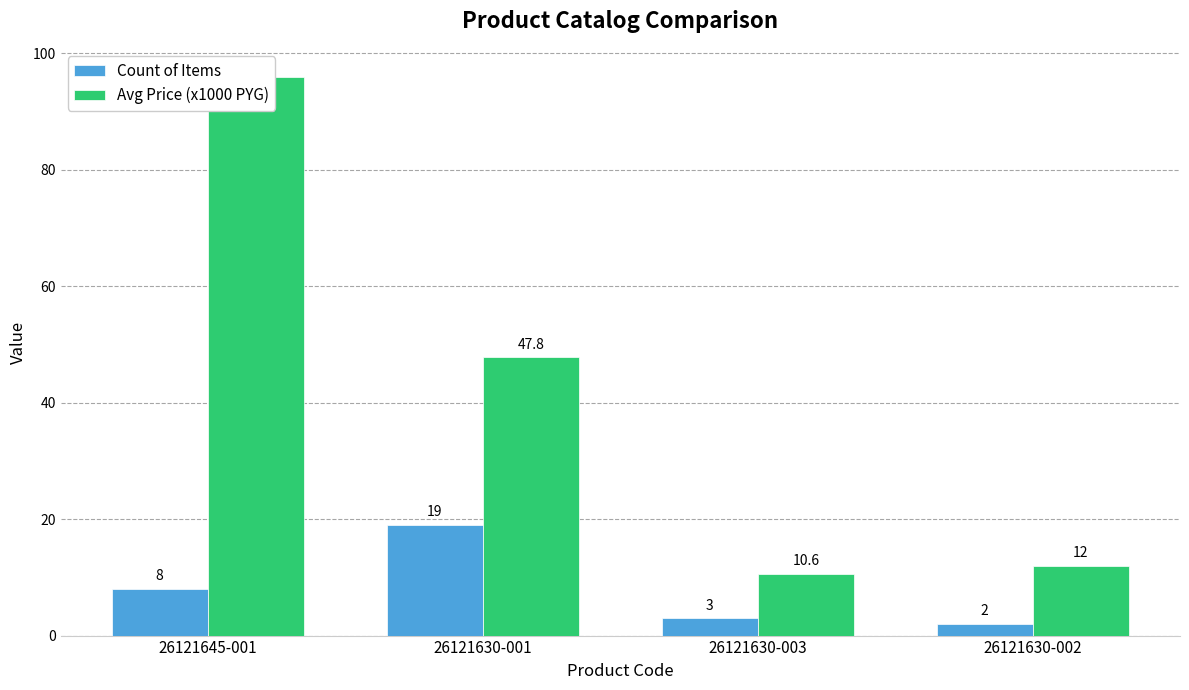

Where does the Avg Price (x1000 PYG) series first go above 47?

26121645-001